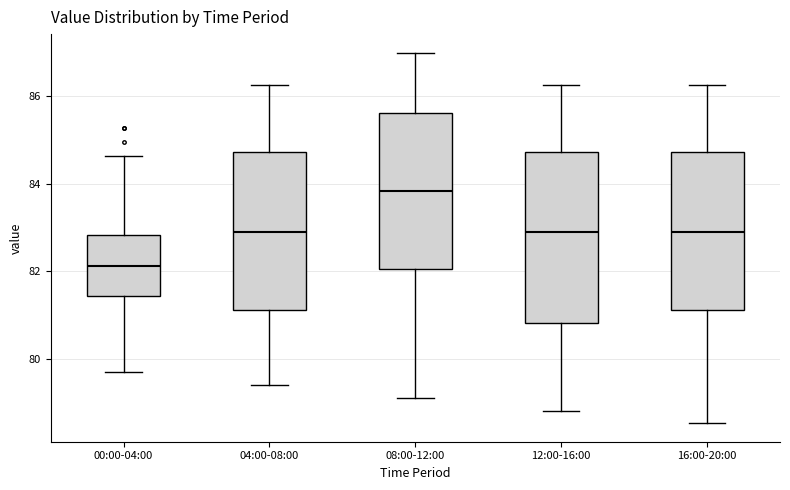

Which box's median line is the highest?

08:00-12:00